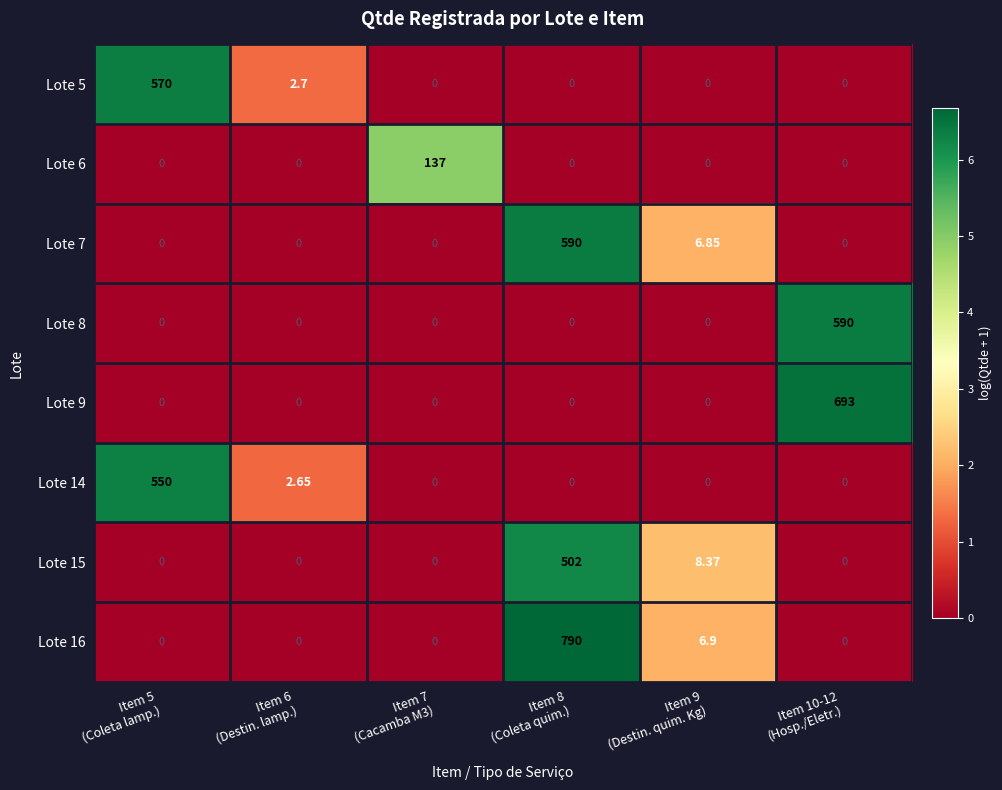

Between Item 7
(Cacamba M3) and Item 5
(Coleta lamp.), which is larger?

Item 5
(Coleta lamp.)